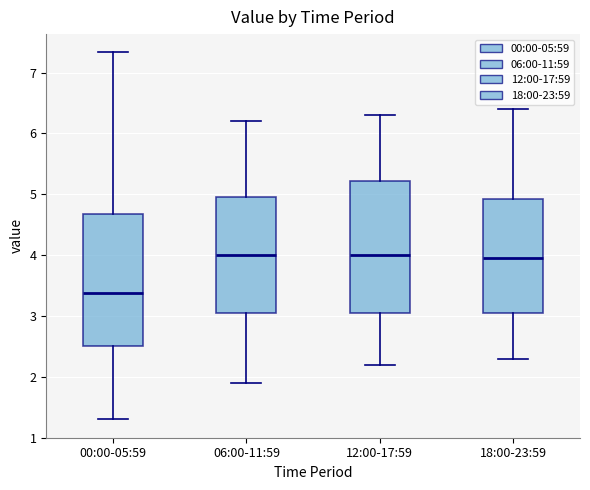

Where does the upper whisker of the box for 00:00-05:59 end on the y-axis? The values are not printed on the chart, so give them approximately, as read against the axis.

7.3